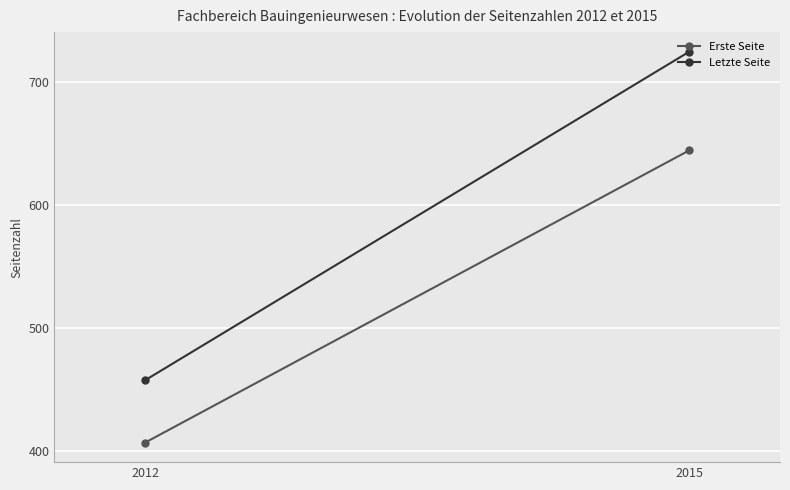

What is the total value across all series at 2012?

864.0